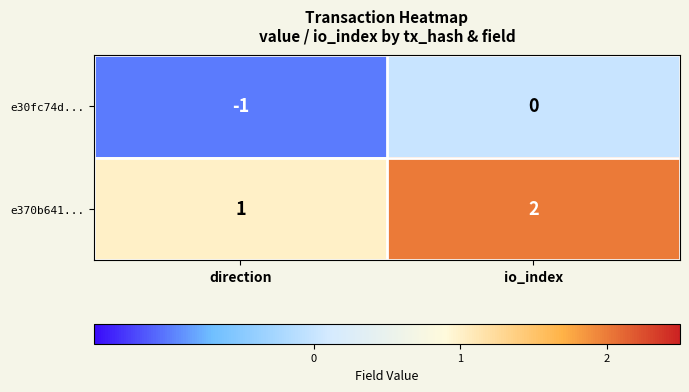

What is the sum of the e370b641... values at direction and io_index?

3